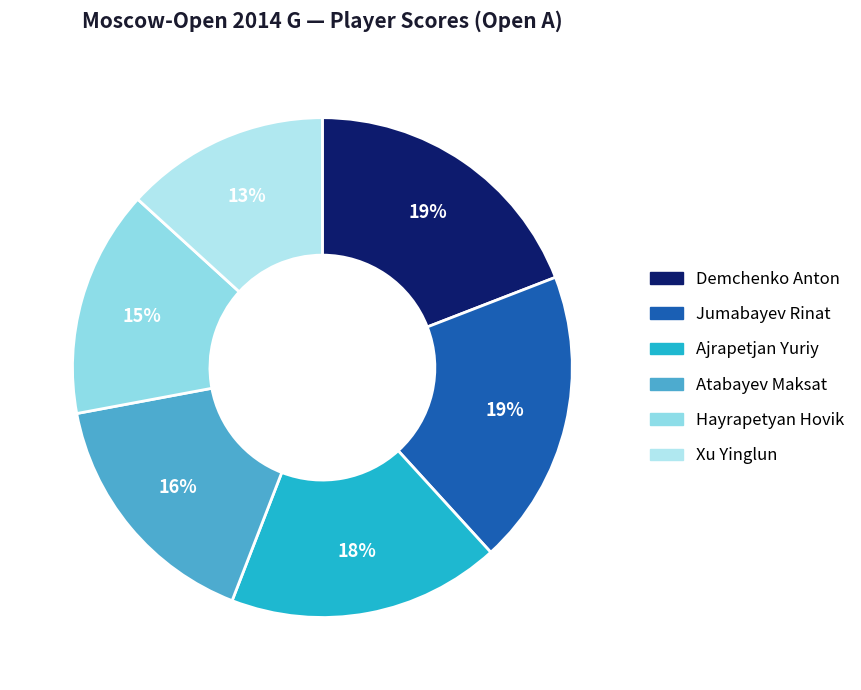

What is the change in value from Demchenko Anton to Ajrapetjan Yuriy?

-0.5